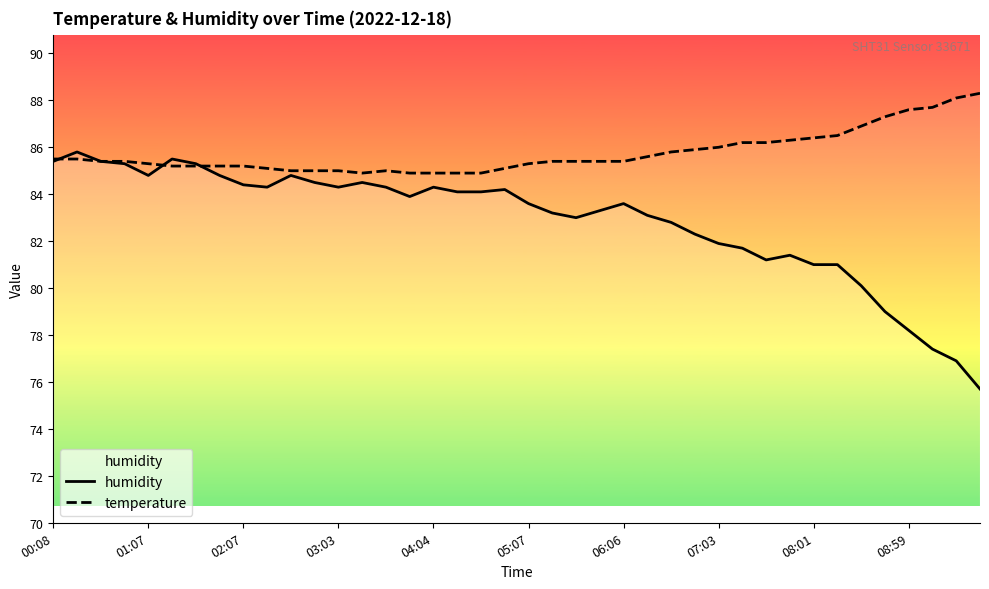

What is the average value of the temperature series?

85.8